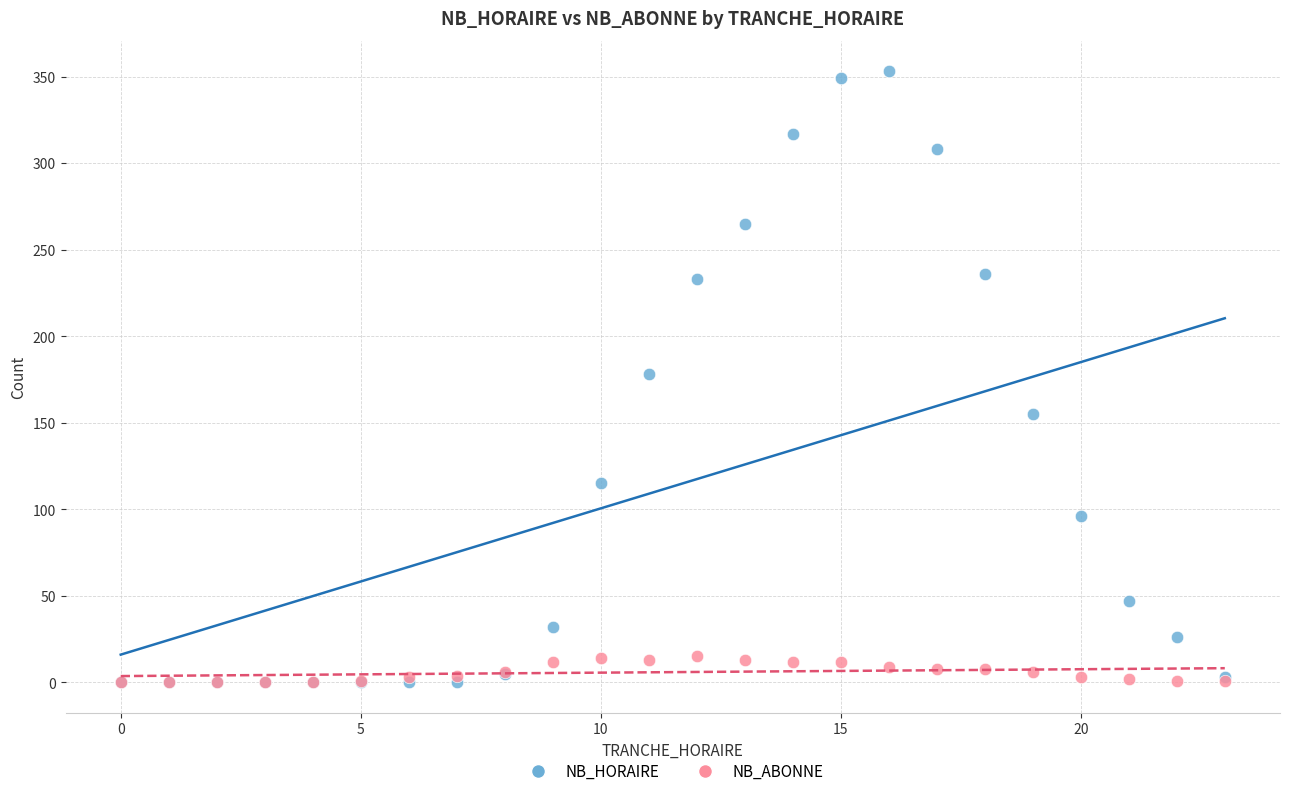

What are all the series names shown in the legend?

NB_HORAIRE, NB_ABONNE